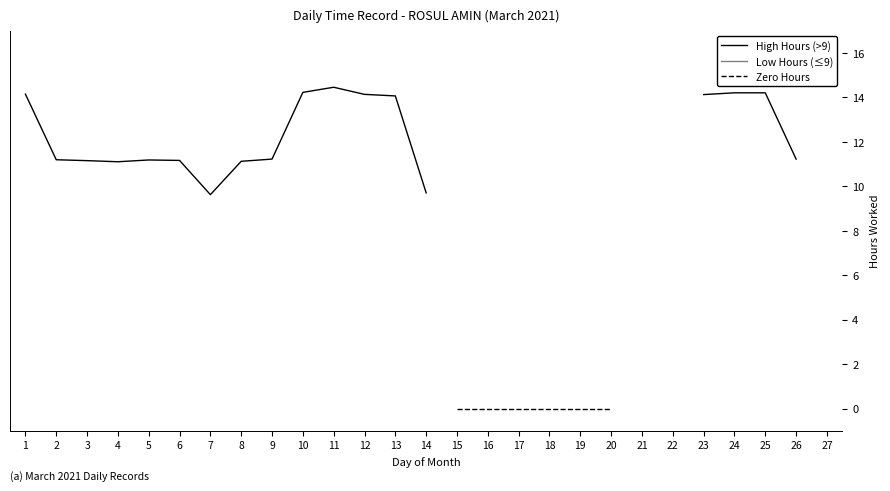

List the series in order of their peak value, highest first.

High Hours (>9), Low Hours (≤9), Zero Hours